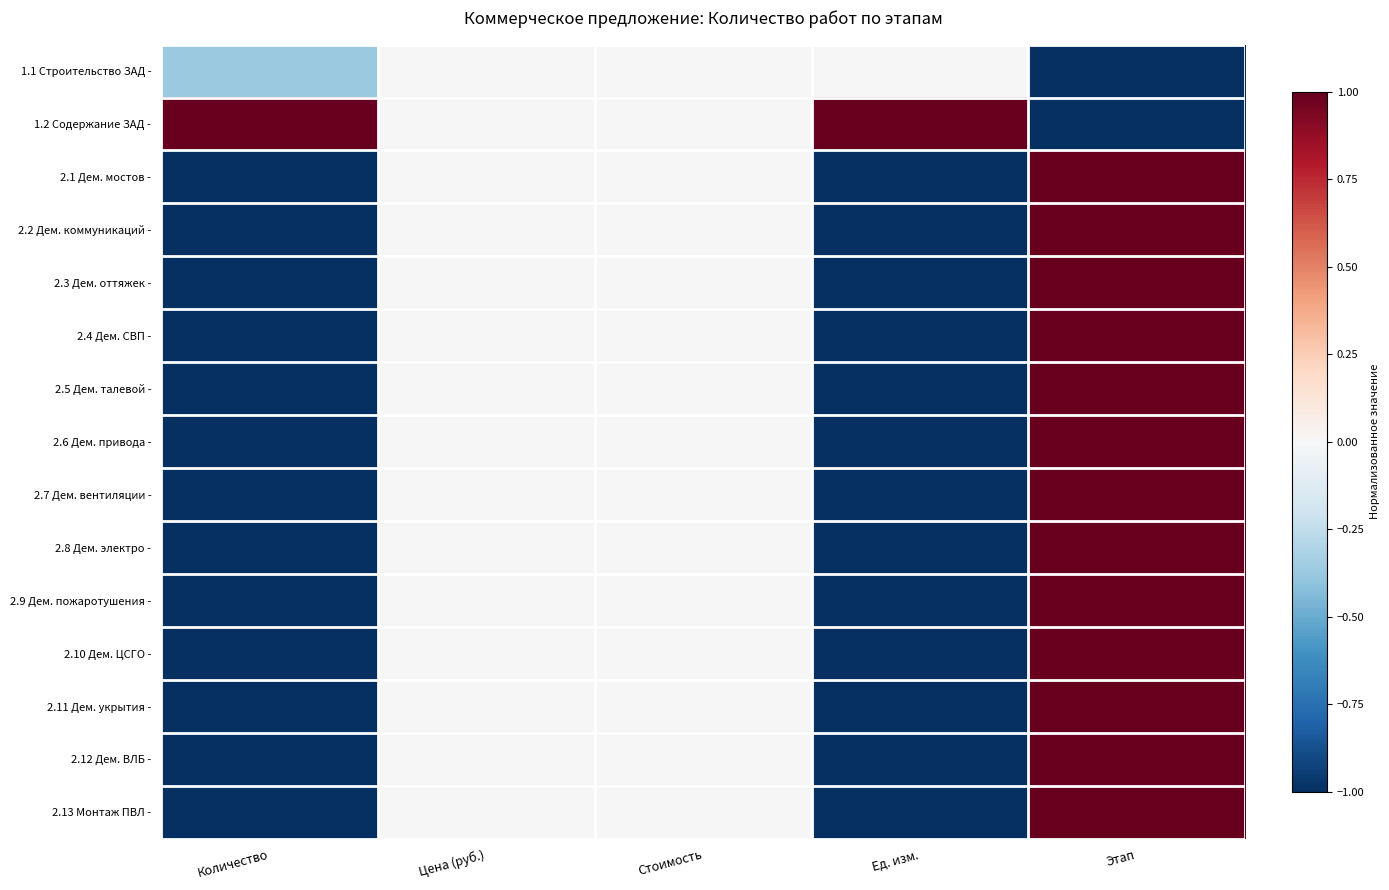

At which category is the sum across all series the highest?

Этап